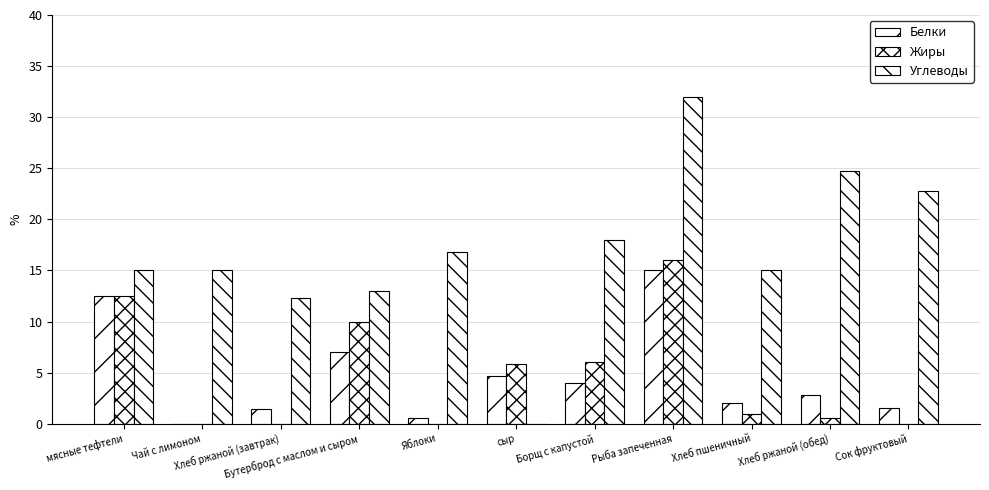

What is the label of the 3rd bar from the left?

Хлеб ржаной (завтрак)